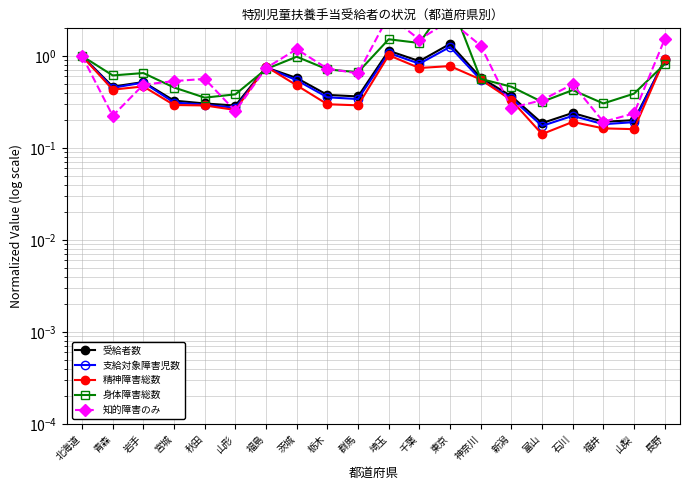

Which series changed the most between 富山 and 山梨?

知的障害のみ